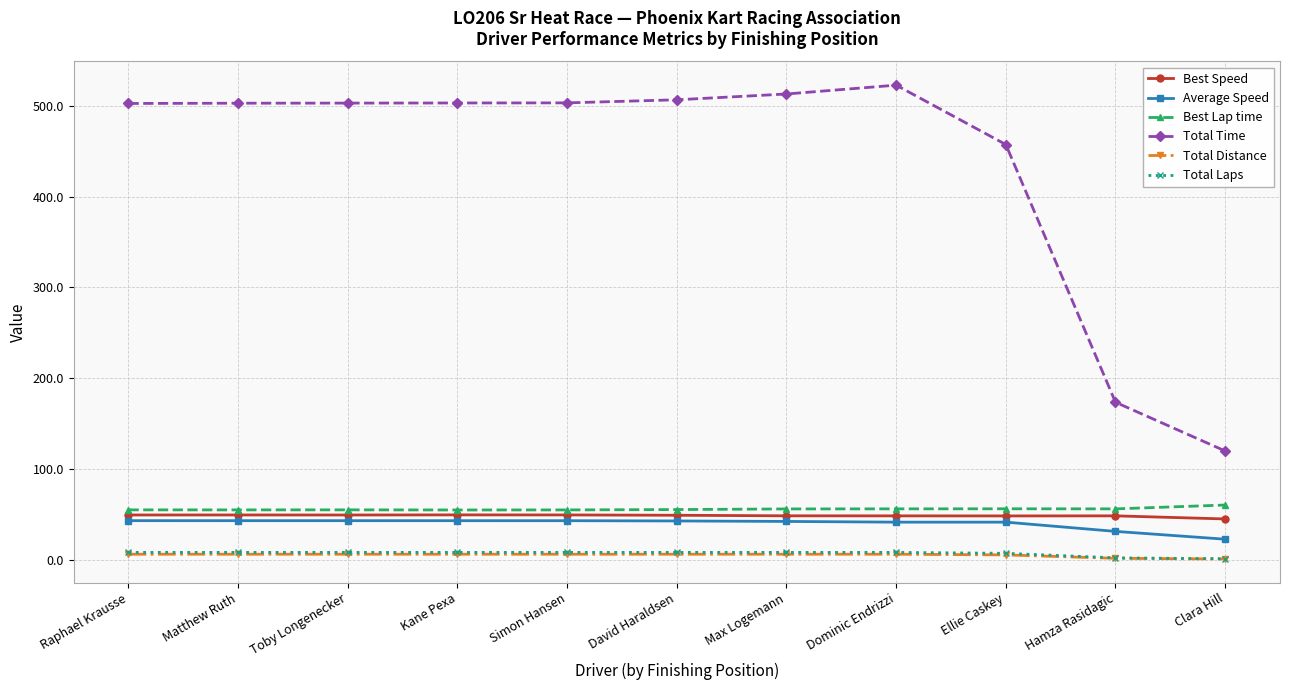

What is the greatest value displayed?

522.6